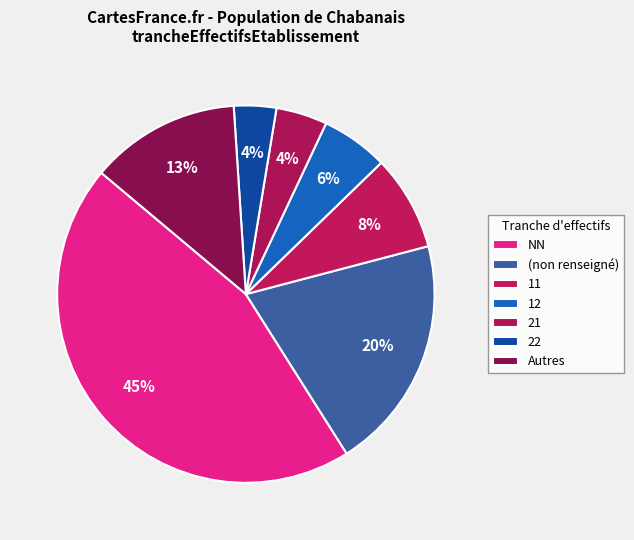

Count the number of slices in the pie.

7